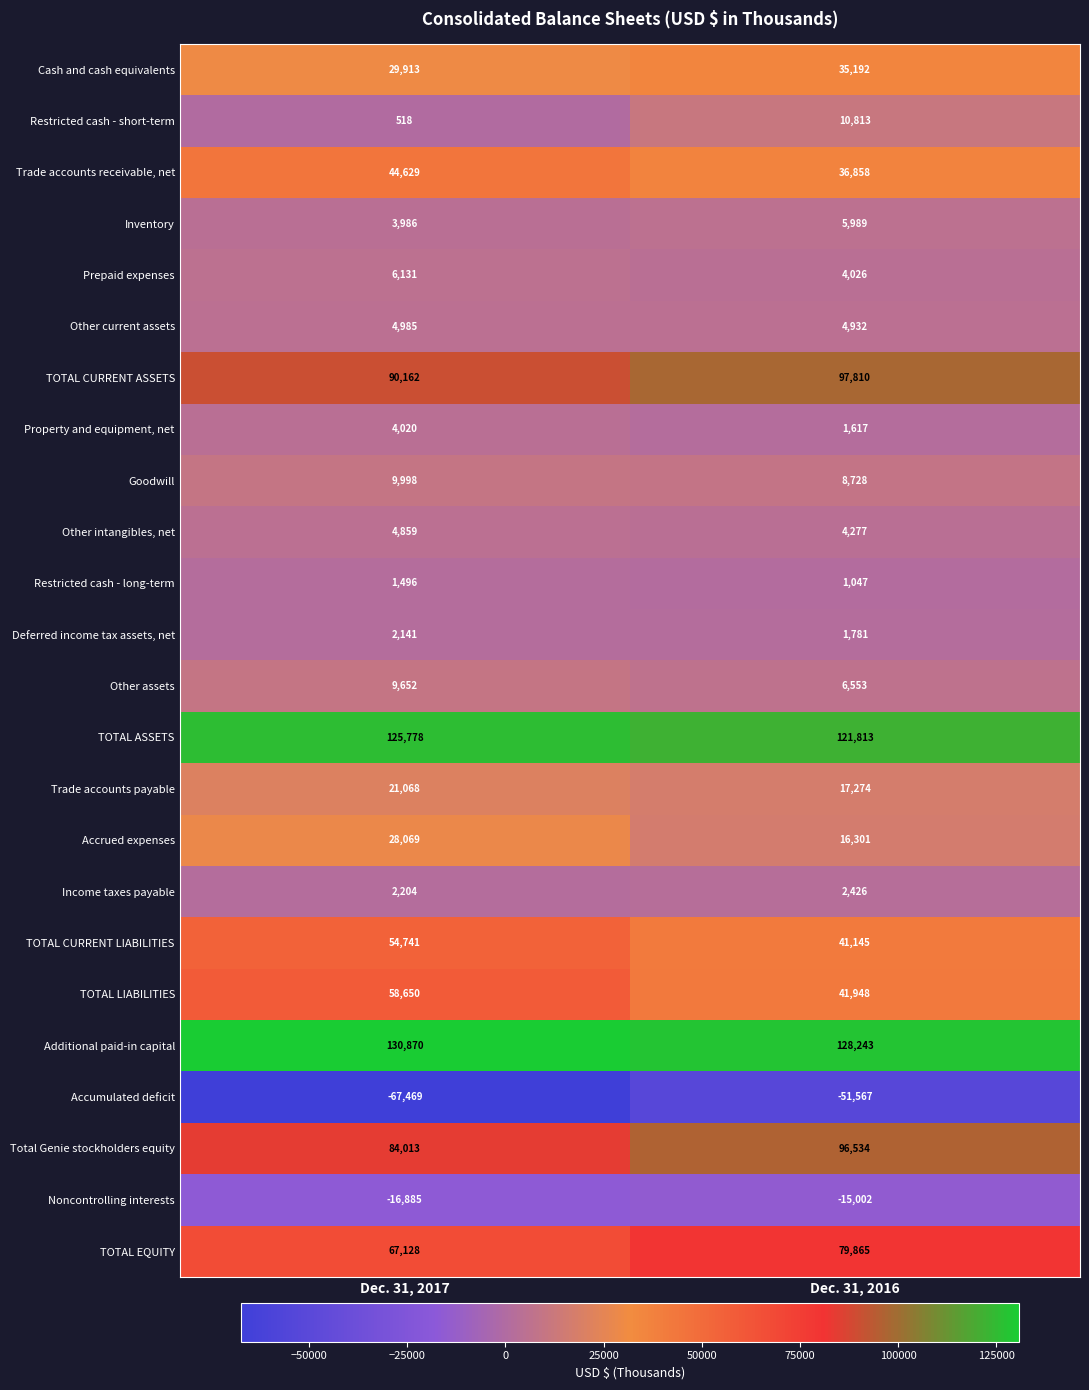

What is the sum of the Goodwill values at Dec. 31, 2016 and Dec. 31, 2017?

18726